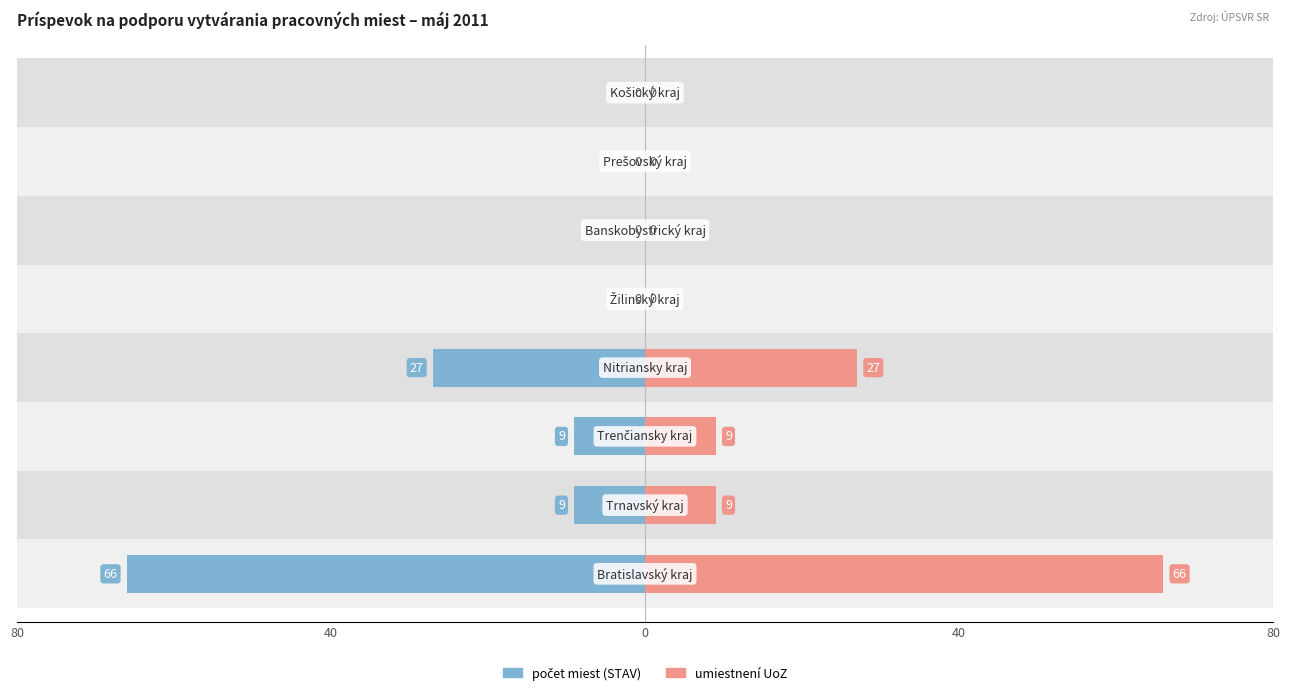

Which series has the largest range (max minus min)?

počet miest (STAV)